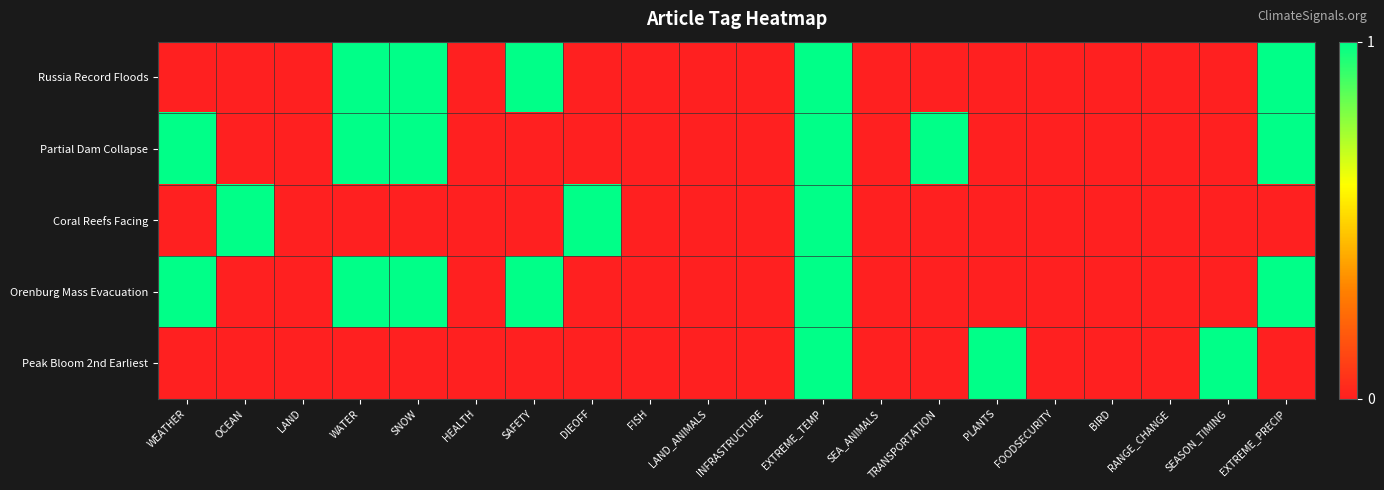

List the series in order of their peak value, highest first.

Russia Record Floods, Partial Dam Collapse, Coral Reefs Facing, Orenburg Mass Evacuation, Peak Bloom 2nd Earliest